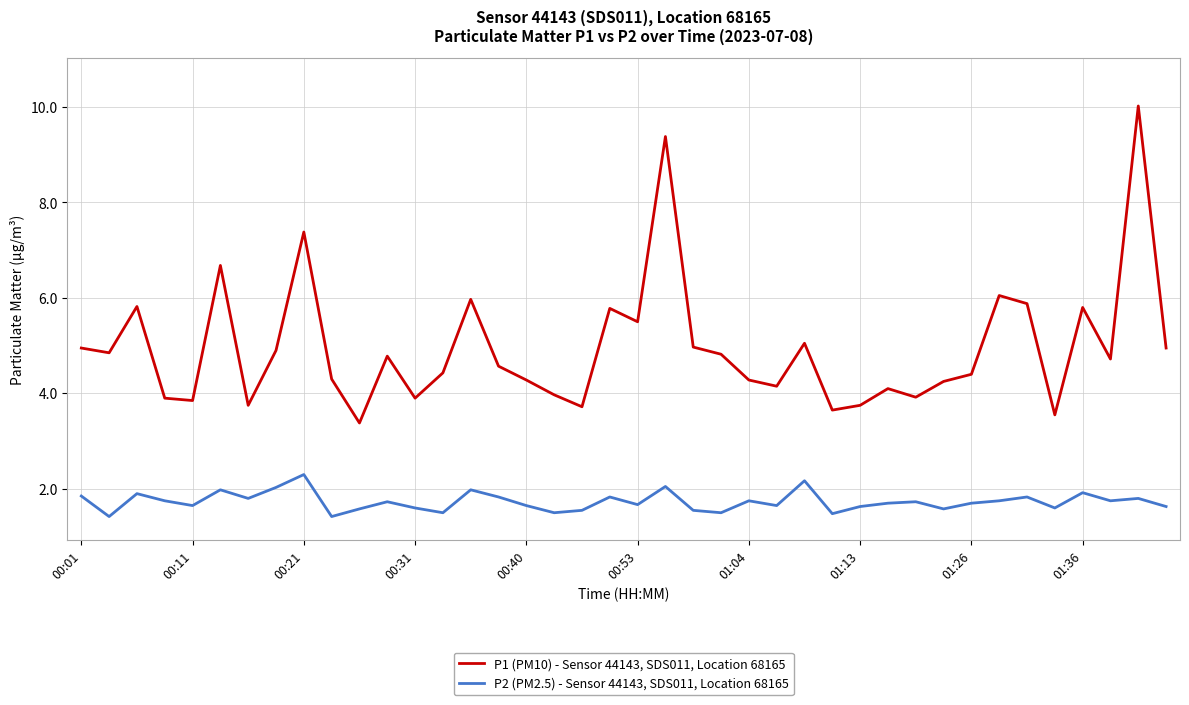

What is the average value of the P2 (PM2.5) - Sensor 44143, SDS011, Location 68165 series?

1.7